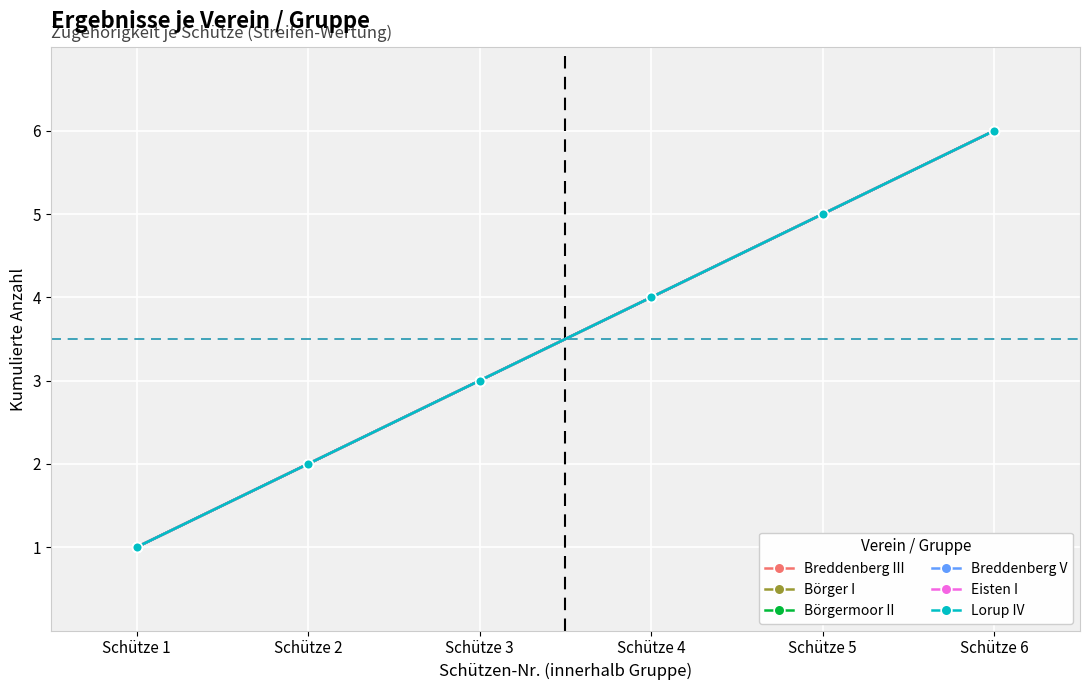

Reading left to right, what are all the values shown in this chart?

Breddenberg III: Schütze 1=1	Schütze 2=2	Schütze 3=3	Schütze 4=4	Schütze 5=5	Schütze 6=6
Börger I: Schütze 1=1	Schütze 2=2	Schütze 3=3	Schütze 4=4	Schütze 5=5	Schütze 6=6
Börgermoor II: Schütze 1=1	Schütze 2=2	Schütze 3=3	Schütze 4=4	Schütze 5=5	Schütze 6=6
Breddenberg V: Schütze 1=1	Schütze 2=2	Schütze 3=3	Schütze 4=4	Schütze 5=5	Schütze 6=6
Eisten I: Schütze 1=1	Schütze 2=2	Schütze 3=3	Schütze 4=4	Schütze 5=5	Schütze 6=6
Lorup IV: Schütze 1=1	Schütze 2=2	Schütze 3=3	Schütze 4=4	Schütze 5=5	Schütze 6=6